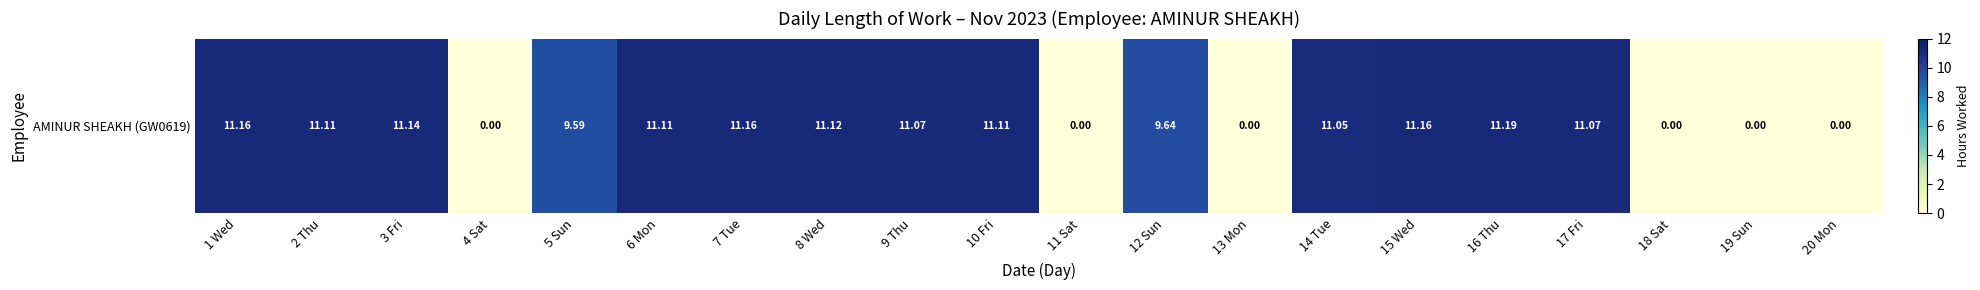

How many data points are less than 11?

8